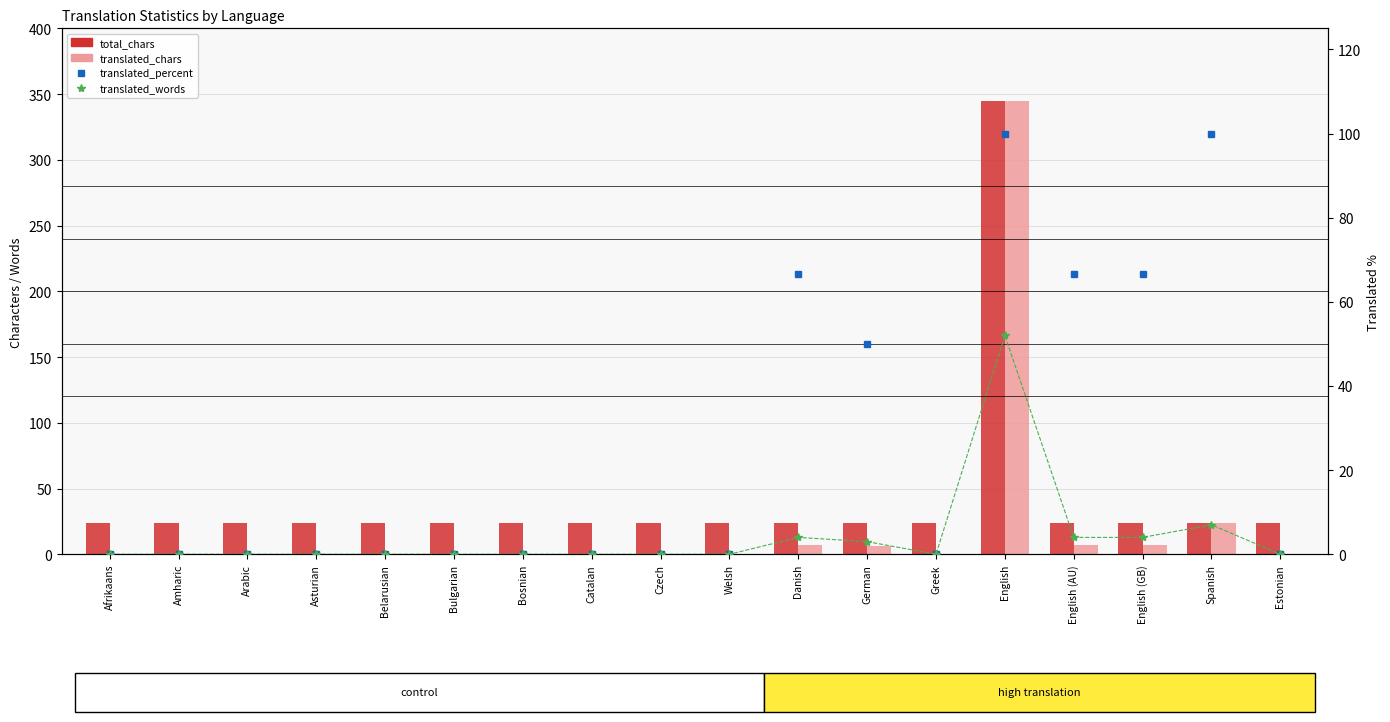

What is the label of the 11th bar from the left?

Danish